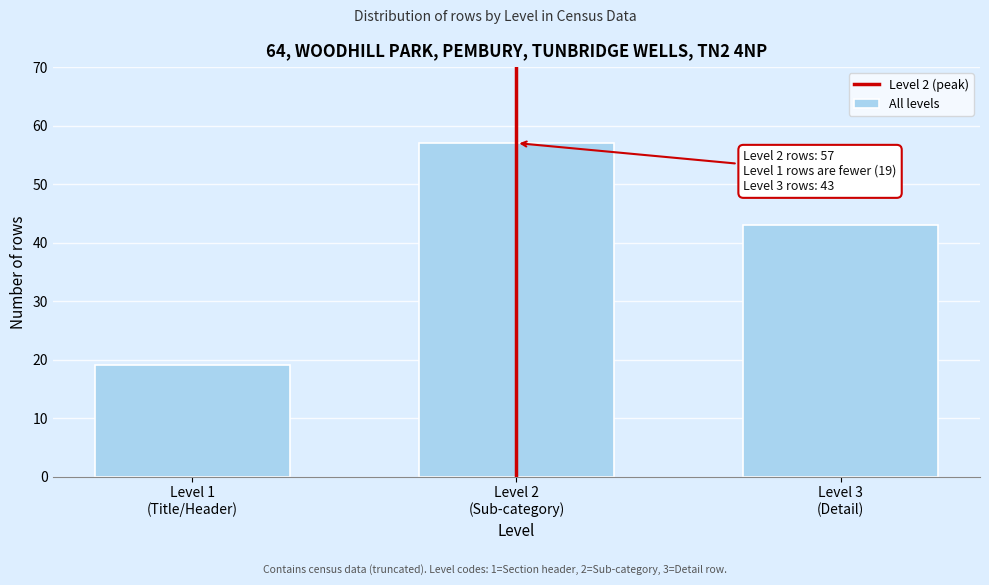

Reading left to right, extract all data points from this chart.

19	57	43